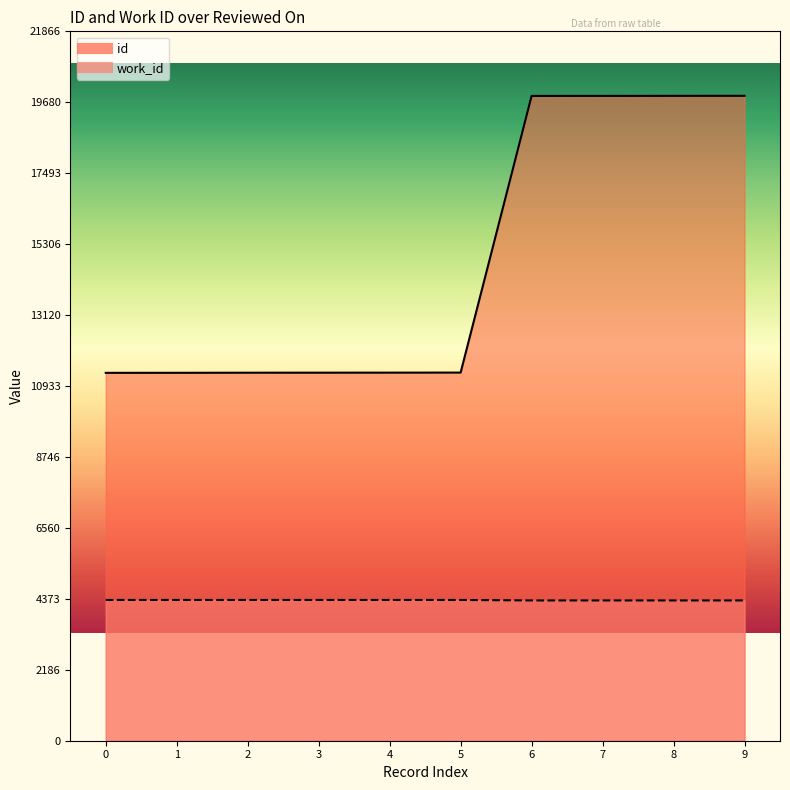

True or false: id and work_id cross at least once.

False